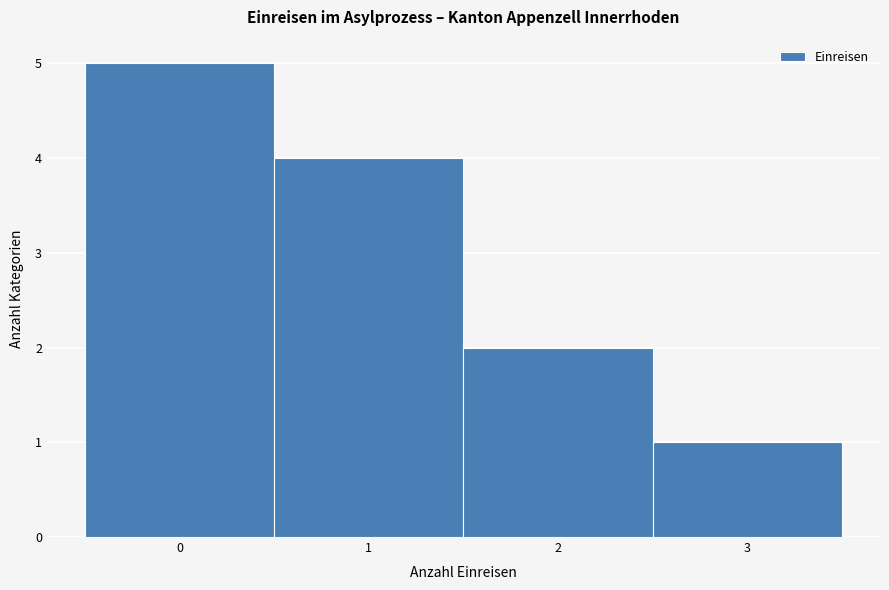

Reading left to right, transcribe this chart: for each bar, give the range it covers on the x-axis and its height. The values are not printed on the chart, so give them approximately, as read against the axis.

-0.5 to 0.5: 5
0.5 to 1.5: 4
1.5 to 2.5: 2
2.5 to 3.5: 1